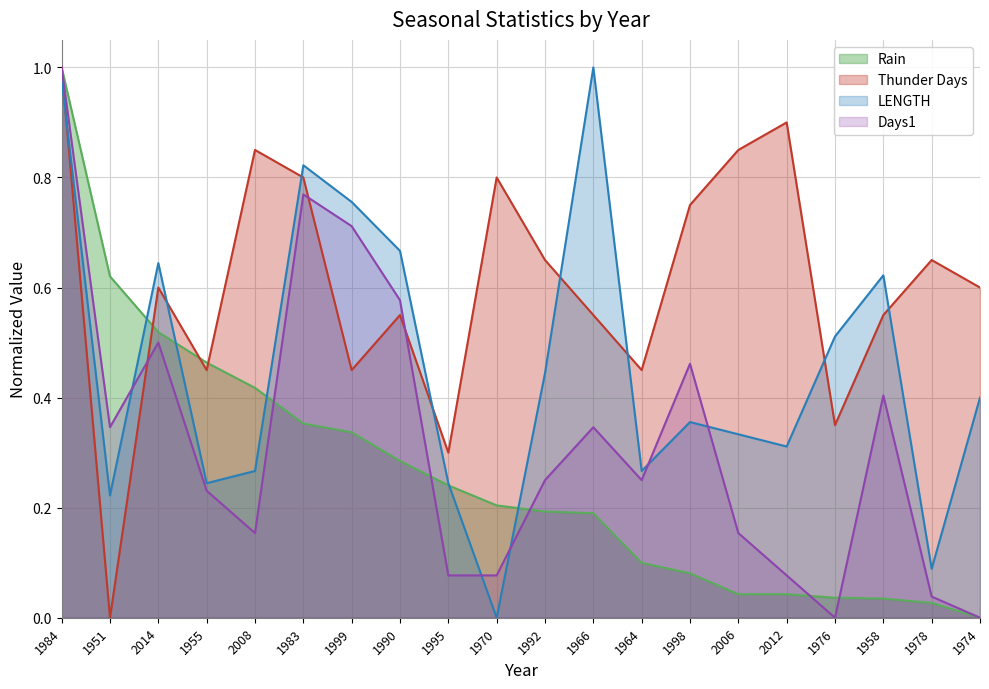

At 1976, list the series in order from largest to smallest.

LENGTH, Thunder Days, Rain, Days1